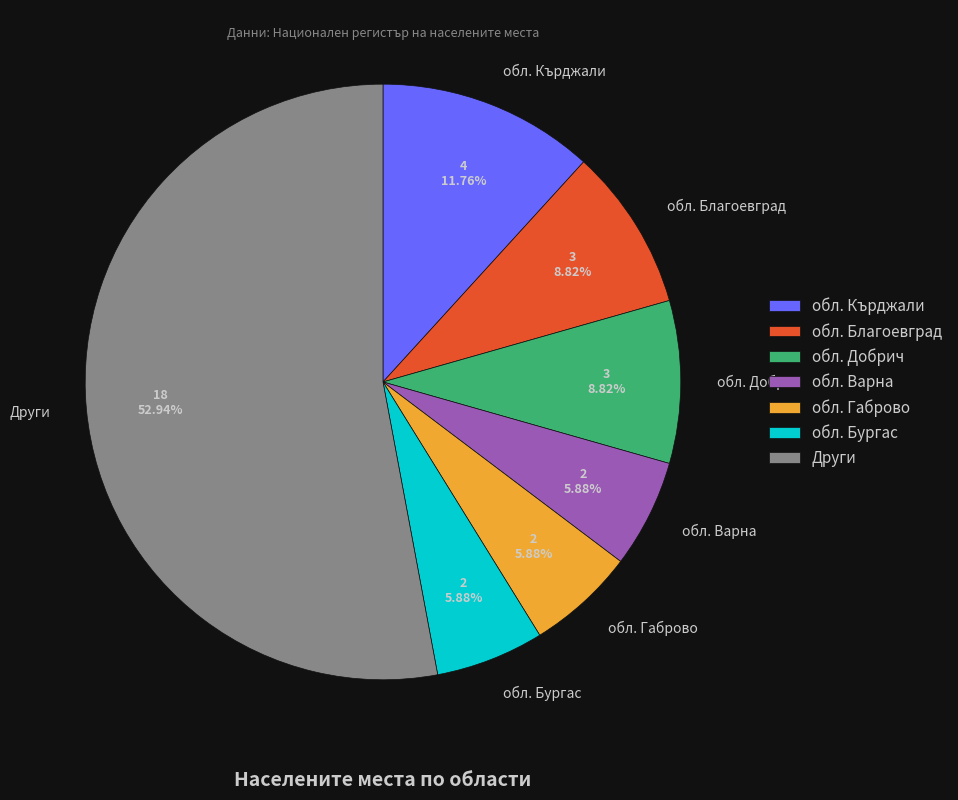

Count the number of slices in the pie.

7